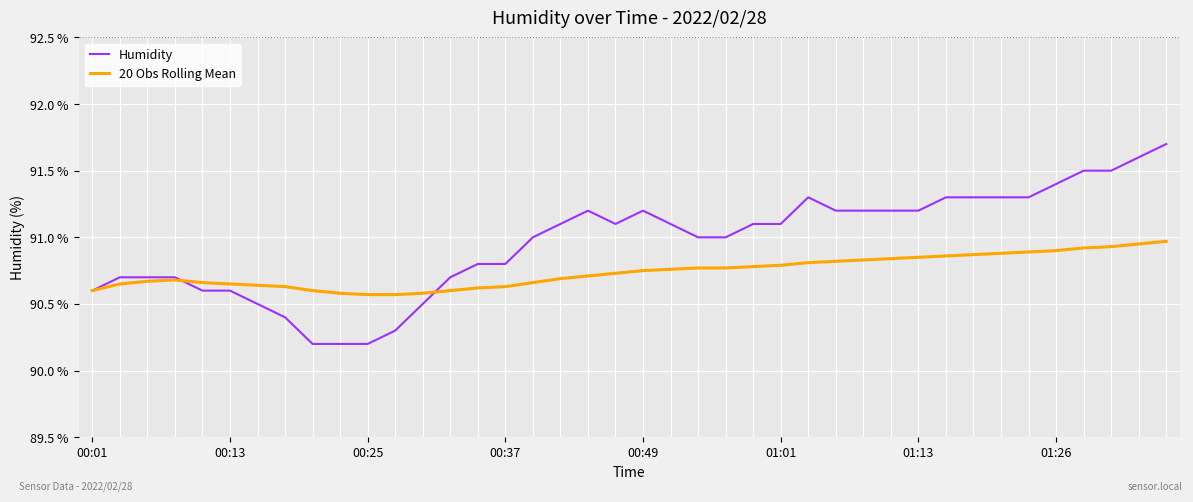

List the series in order of their peak value, lowest first.

20 Obs Rolling Mean, Humidity